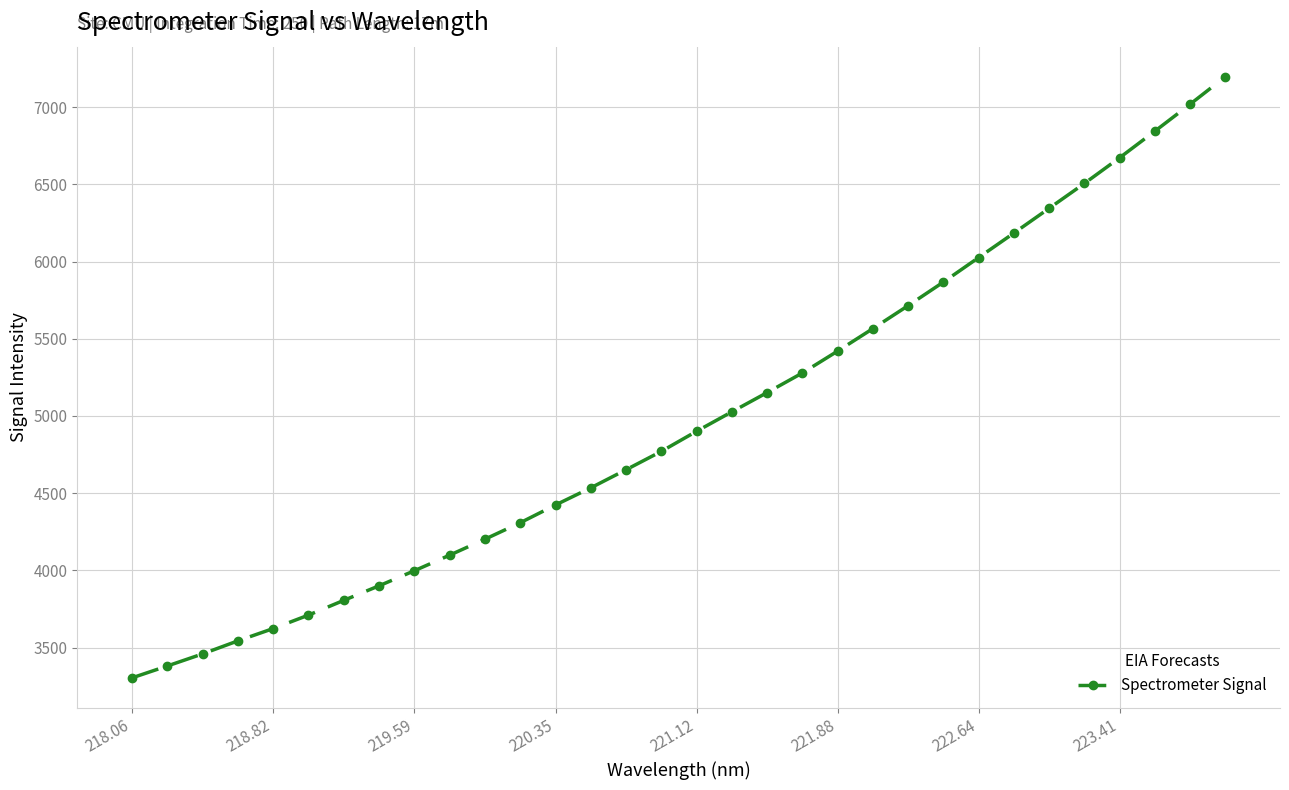

True or false: there are more than 0 points higher than both neighbors.

False